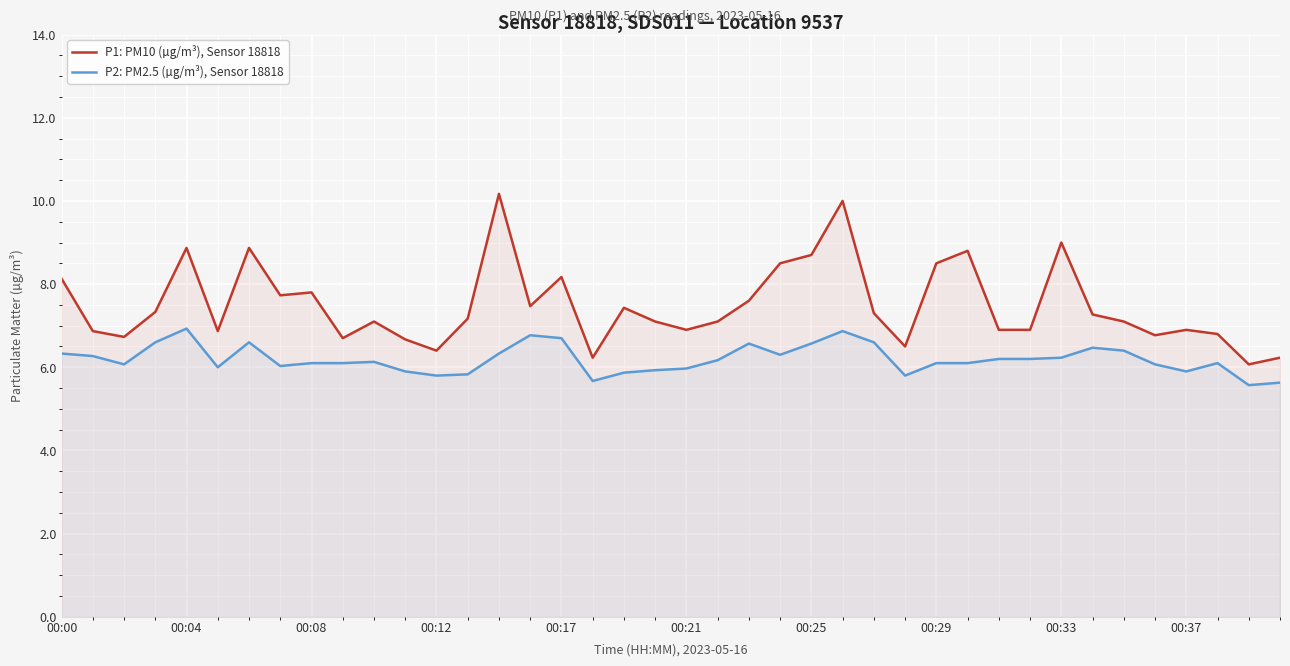

What is the spread (max minus min) of values at 25?

3.1